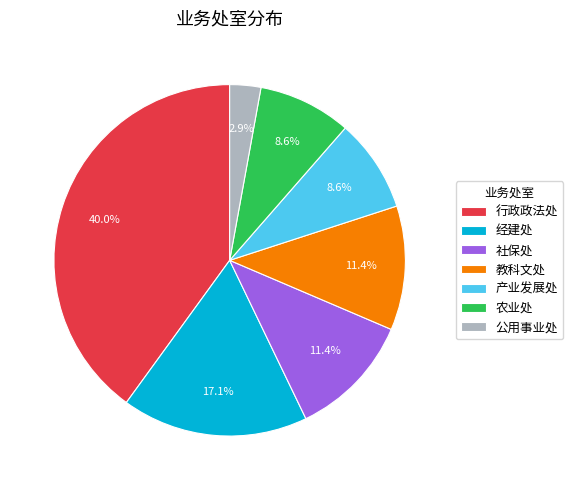

Is 经建处 the majority of the pie?

No